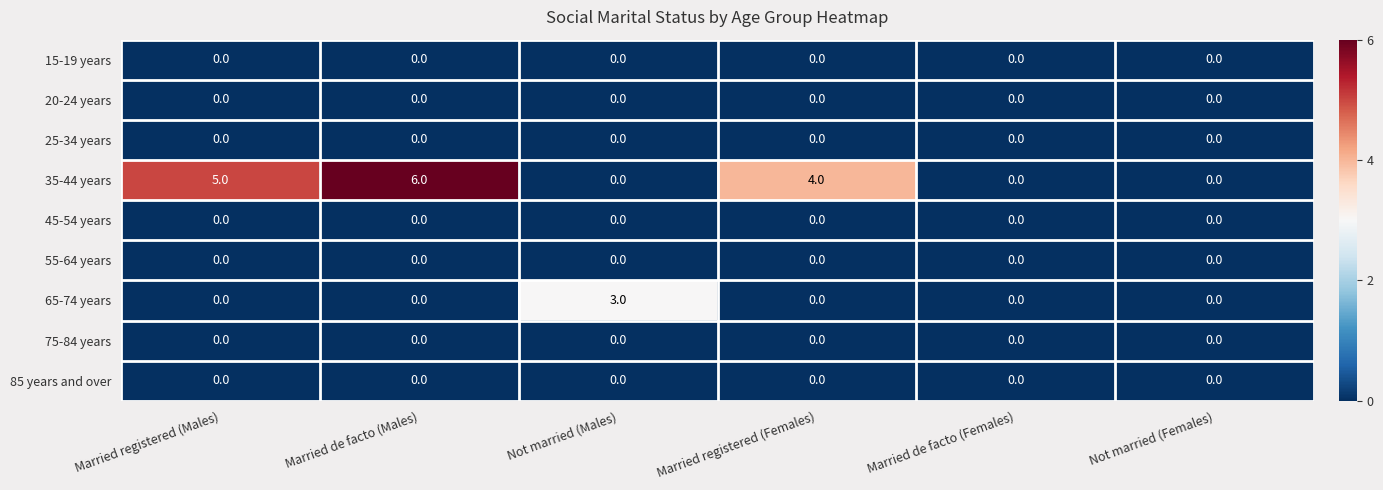

What is the difference between the highest and lowest values at Not married (Males)?

3